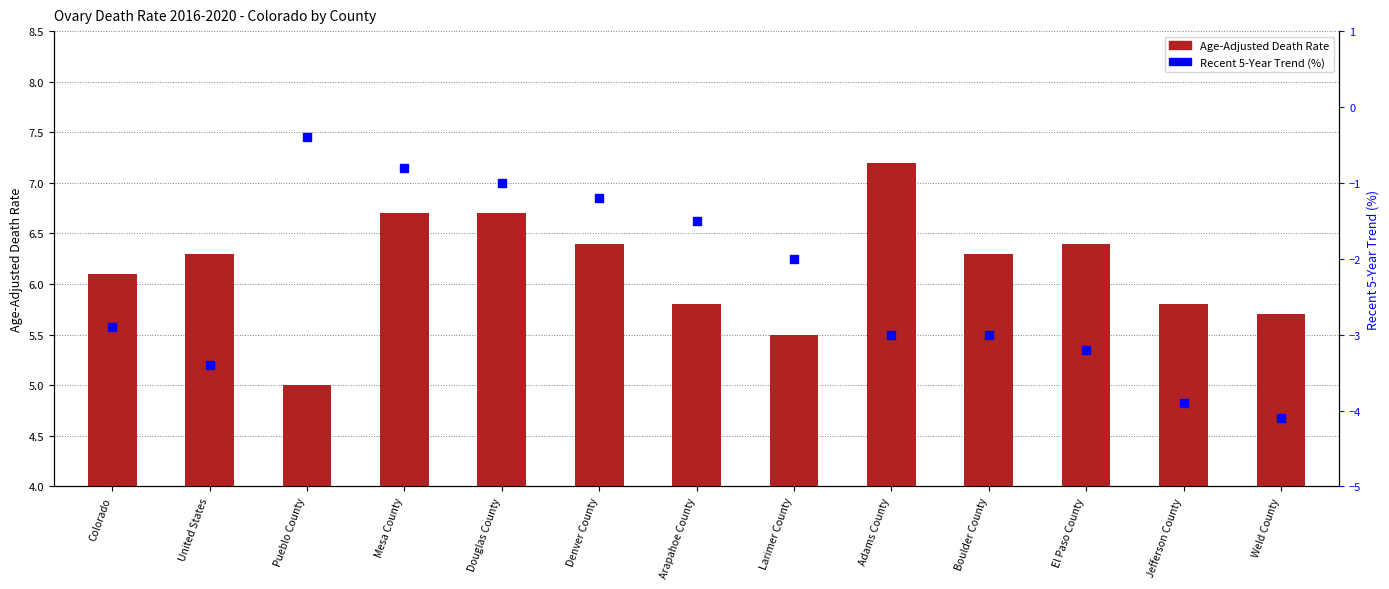

Which series has the largest total across all categories?

Age-Adjusted Death Rate